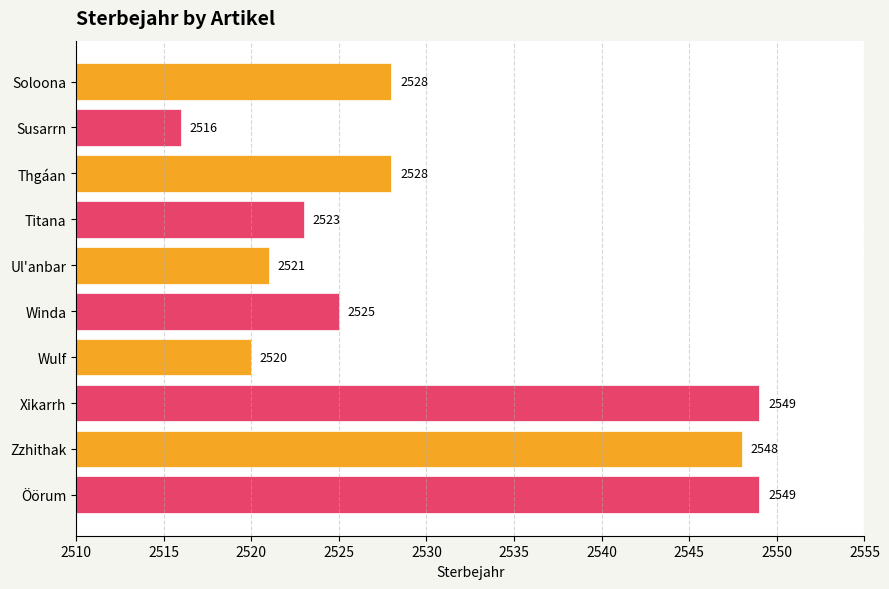

Count the number of categories in the chart.

10